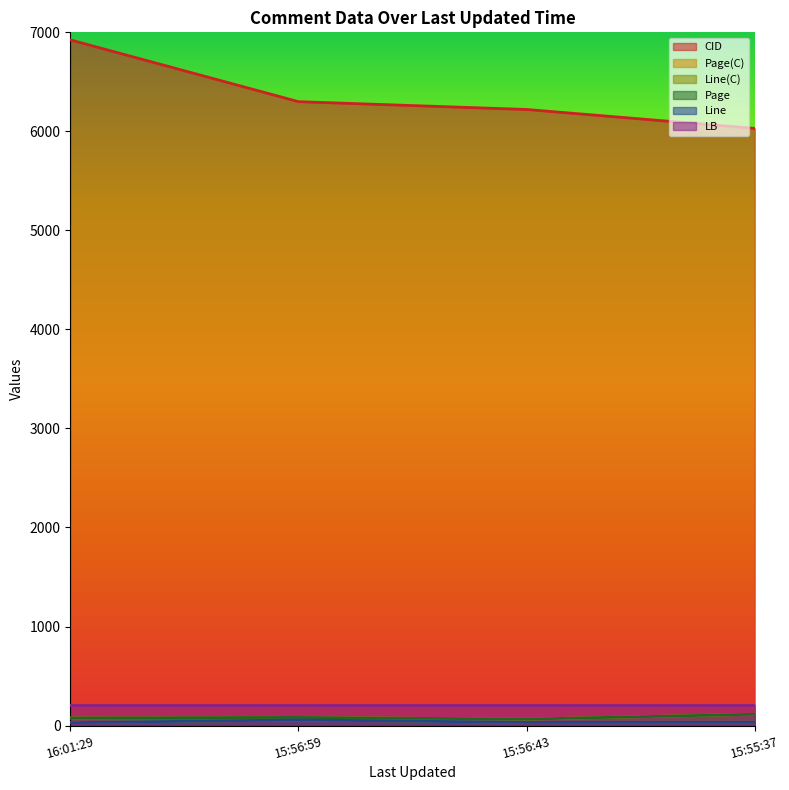

How many data points in CID are above 6300?

1